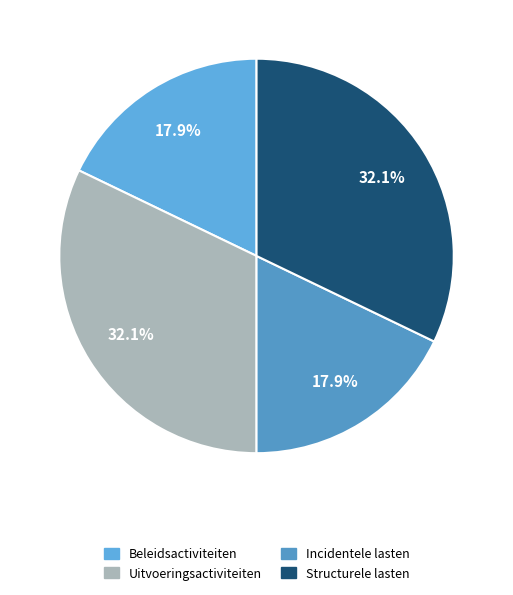

To the nearest percent, what portion does Structurele lasten represent?

32%